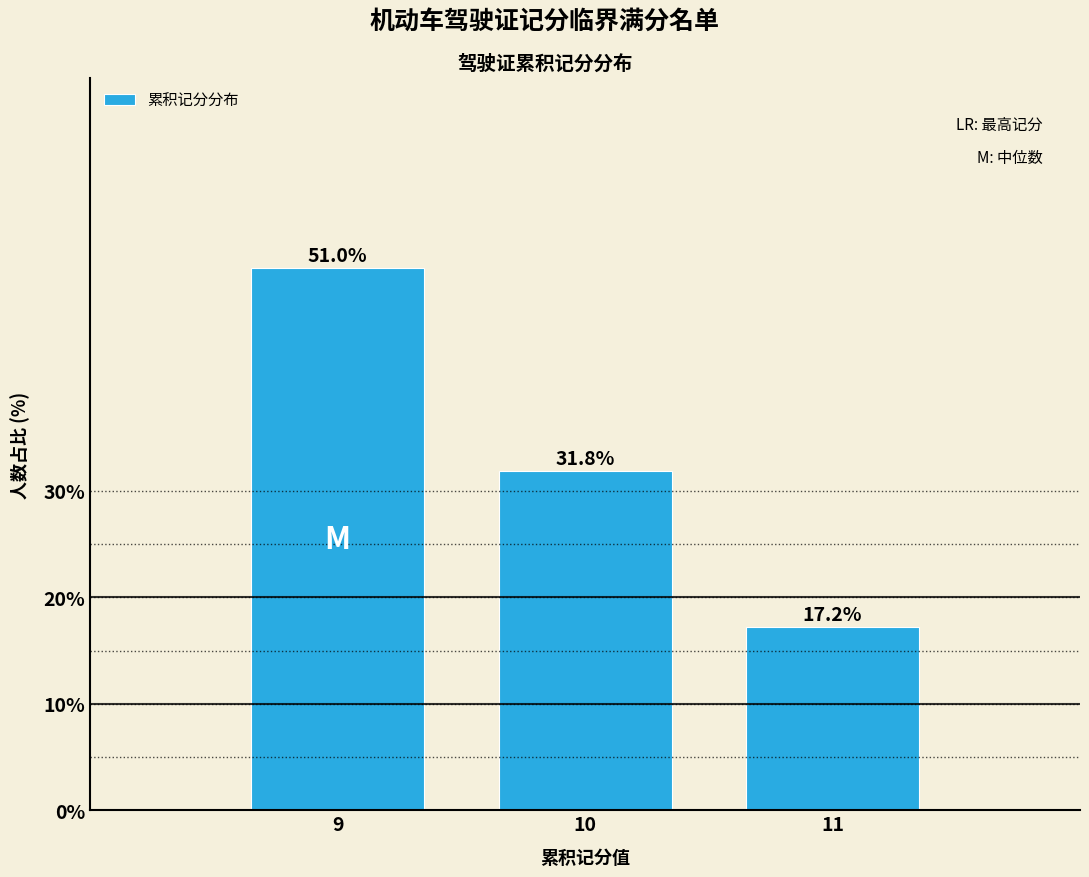

Reading right to left, extract all data points from this chart.

11=17.2	10=31.8	9=51.0